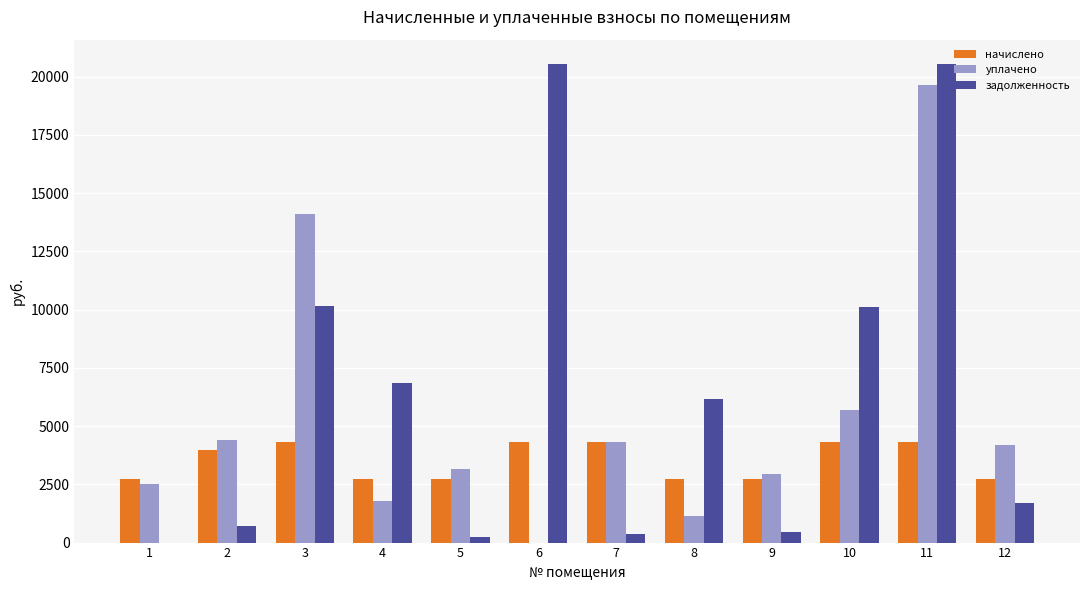

Which series changed the most between 1 and 4?

задолженность